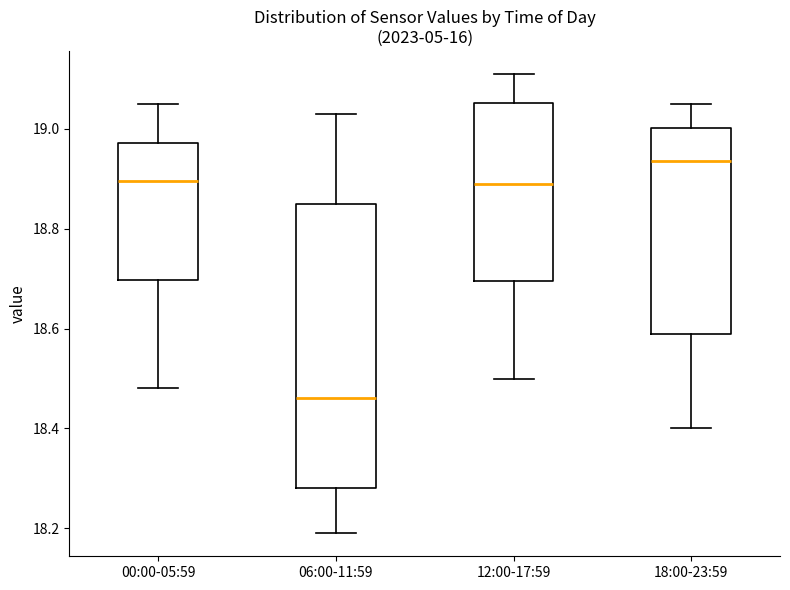

Reading left to right, read every box against the y-axis: the position of its median line, the range the box covers, and the ends of its whiskers. The values are not printed on the chart, so give them approximately, as read against the axis.

00:00-05:59: median 18.90, box 18.70 to 18.98, whiskers 18.48 to 19.06
06:00-11:59: median 18.46, box 18.28 to 18.86, whiskers 18.20 to 19.04
12:00-17:59: median 18.90, box 18.70 to 19.06, whiskers 18.50 to 19.12
18:00-23:59: median 18.94, box 18.60 to 19.00, whiskers 18.40 to 19.06